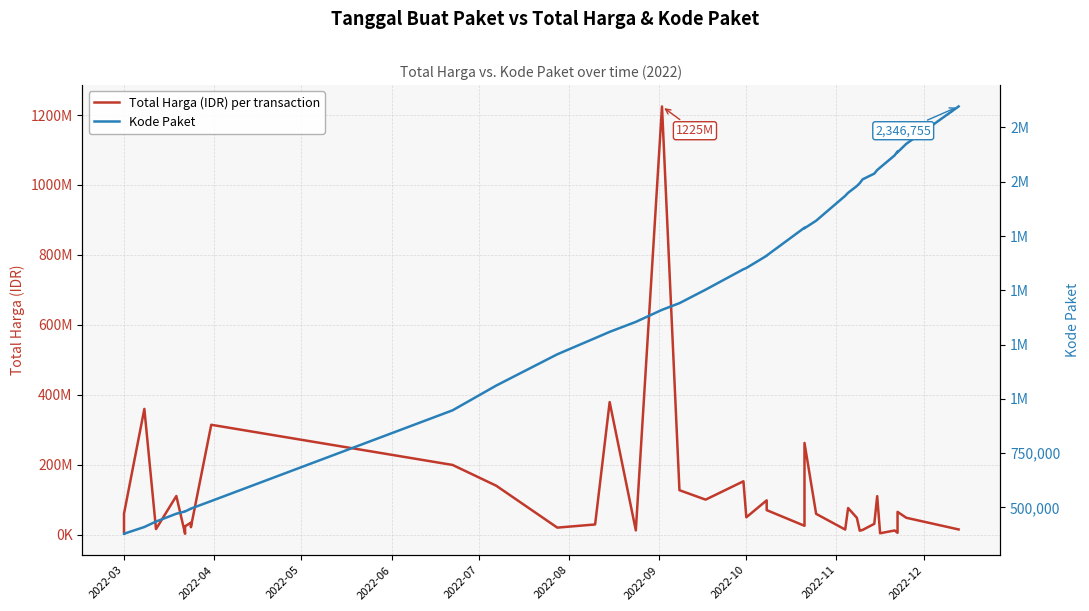

True or false: Total Harga (IDR) per transaction and Kode Paket intersect in this chart.

False